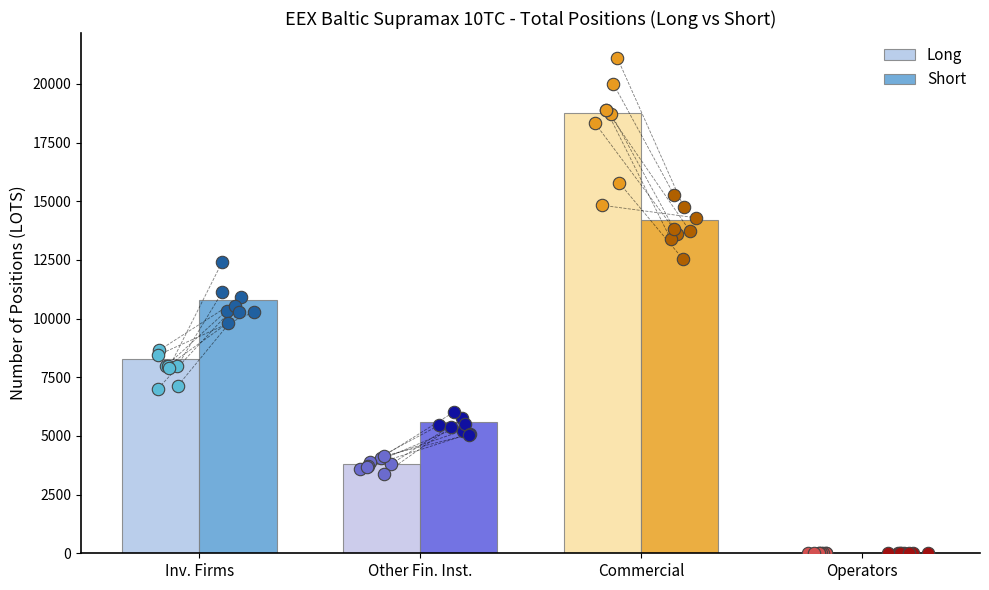

What are all the series names shown in the legend?

Long, Short